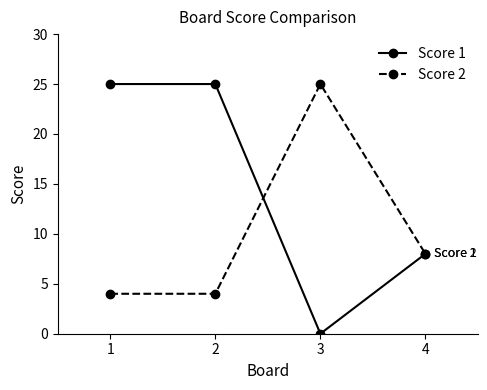

What is the difference between the second highest and minimum values in the Score 1 series?

25